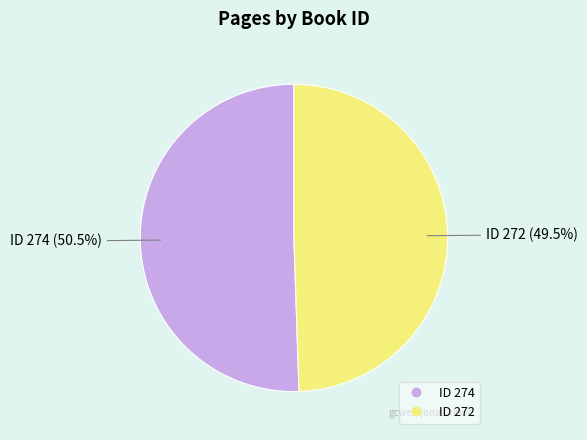

How many segments does this pie chart have?

2